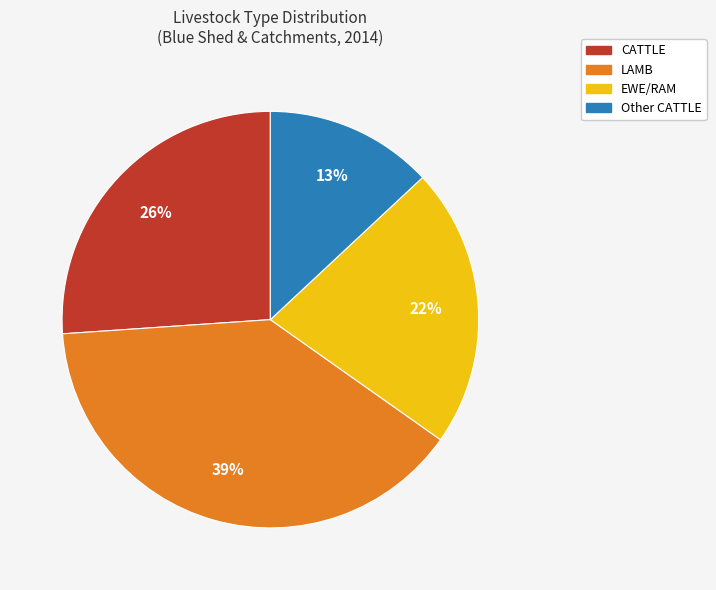

The Other CATTLE slice represents 2% of the pie. True or false?

False